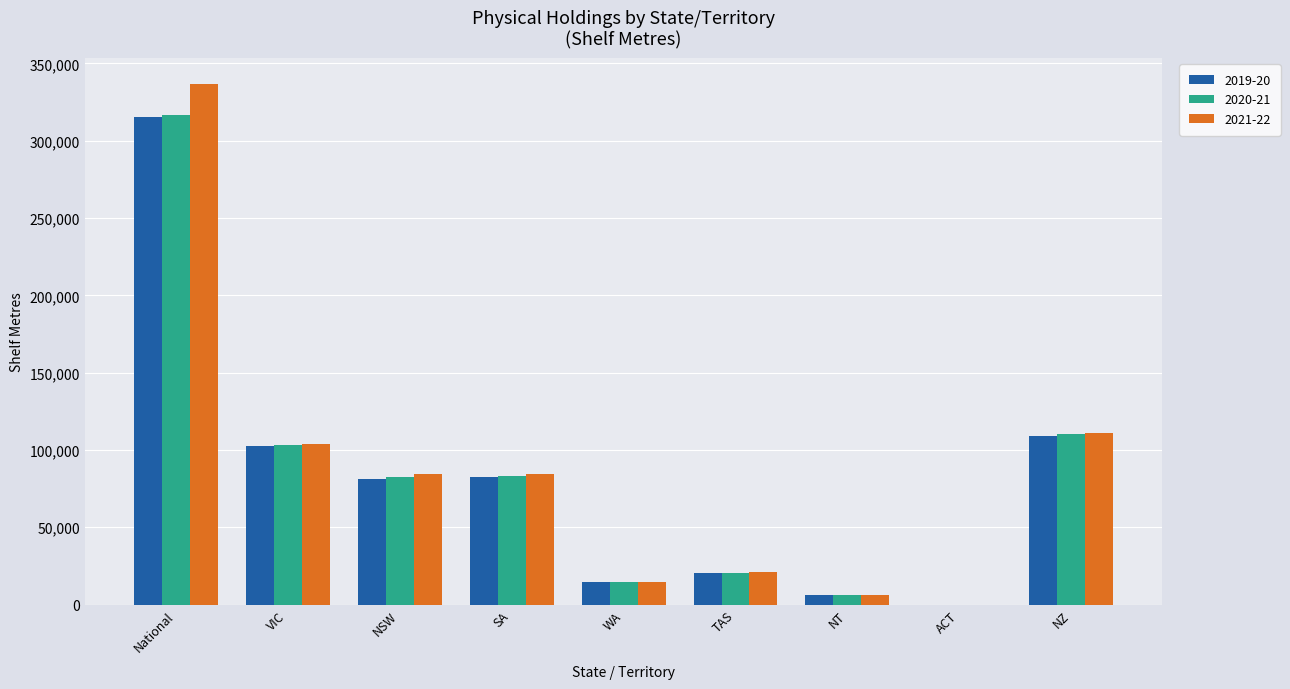

Which series has the widest spread of values?

2021-22